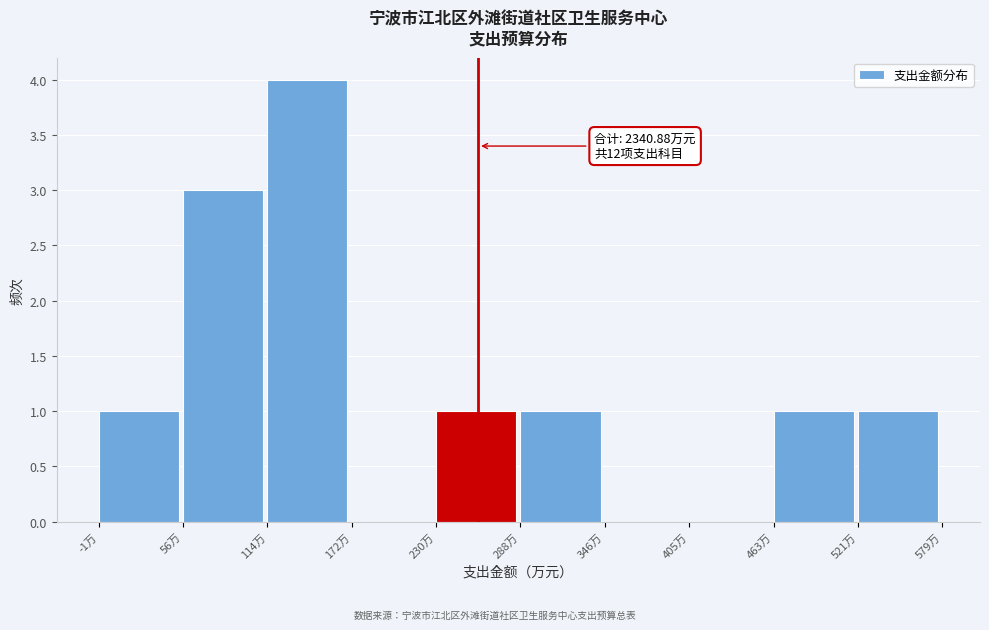

Over which range of the x-axis is the bar tallest?

110 to 170